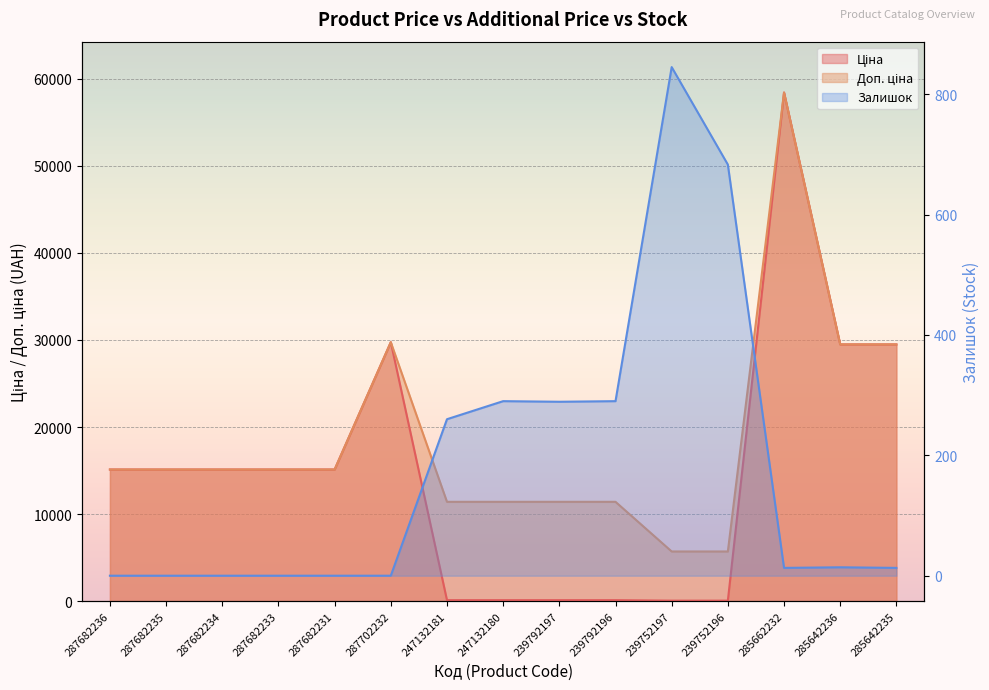

Reading left to right, extract all data points from this chart.

Ціна: 287682236=15120.0	287682235=15120.0	287682234=15120.0	287682233=15120.0	287682231=15120.0	287702232=29747.2	247132181=114.1	247132180=114.1	239792197=114.1	239792196=114.1	239752197=57.0	239752196=57.0	285662232=58426.5	285642236=29491.5	285642235=29491.5
Доп. ціна: 287682236=15120.0	287682235=15120.0	287682234=15120.0	287682233=15120.0	287682231=15120.0	287702232=29747.2	247132181=11410.0	247132180=11410.0	239792197=11410.0	239792196=11410.0	239752197=5705.0	239752196=5705.0	285662232=58426.5	285642236=29491.5	285642235=29491.5
Залишок: 287682236=0.0	287682235=0.0	287682234=0.0	287682233=0.0	287682231=0.0	287702232=0.0	247132181=260.0	247132180=290.0	239792197=289.0	239792196=290.0	239752197=845.0	239752196=683.0	285662232=13.0	285642236=14.0	285642235=13.0